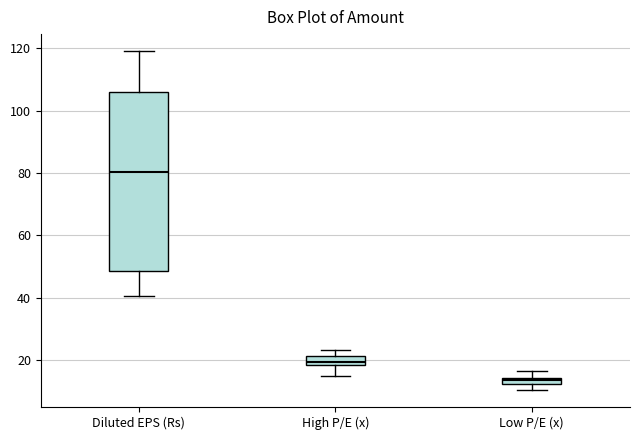

Comparing the boxes themselves (not the whiskers), which one is the tallest?

Diluted EPS (Rs)